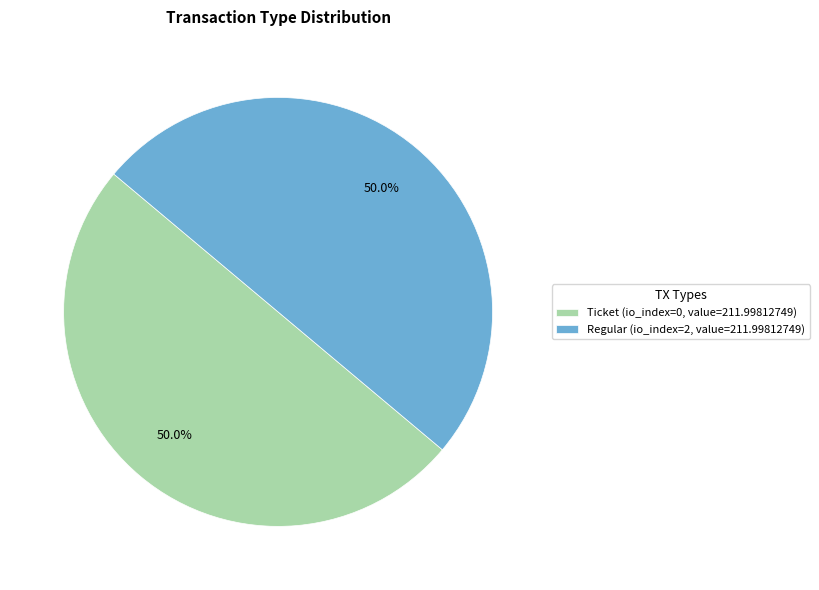

Approximately how many times larger is the value at Regular (io_index=2, value=211.99812749) compared to Ticket (io_index=0, value=211.99812749)?

1.0